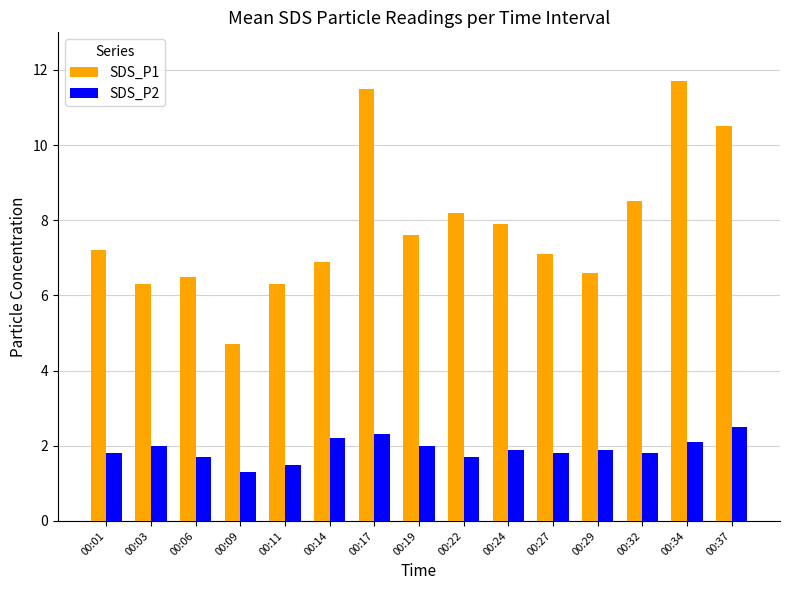

What is the smallest value displayed?

1.3